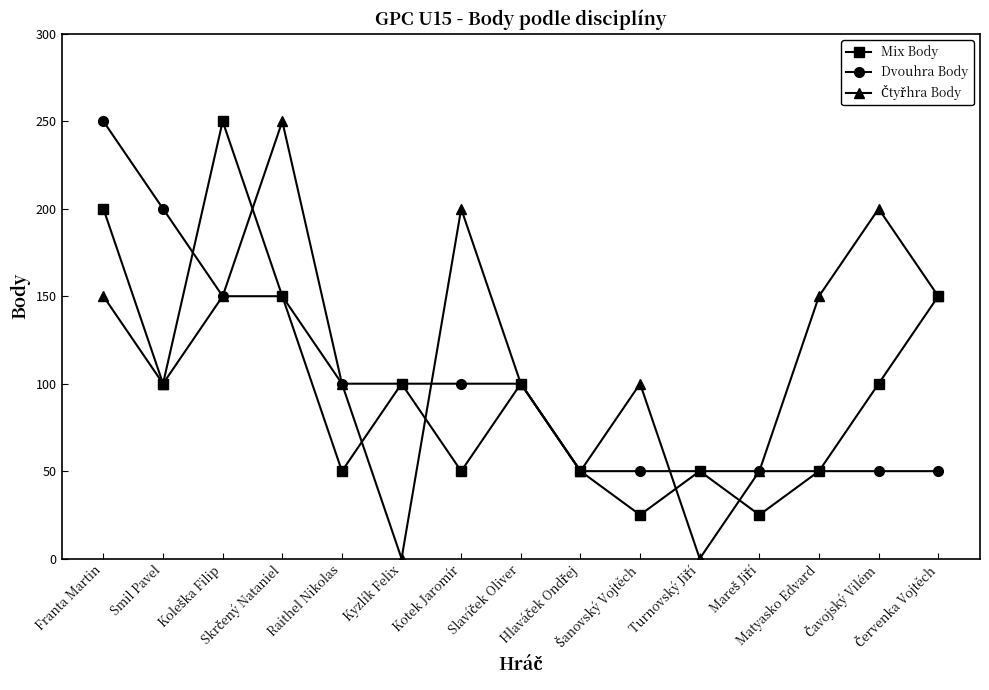

Which category has the highest value in the Dvouhra Body series?

Franta Martin